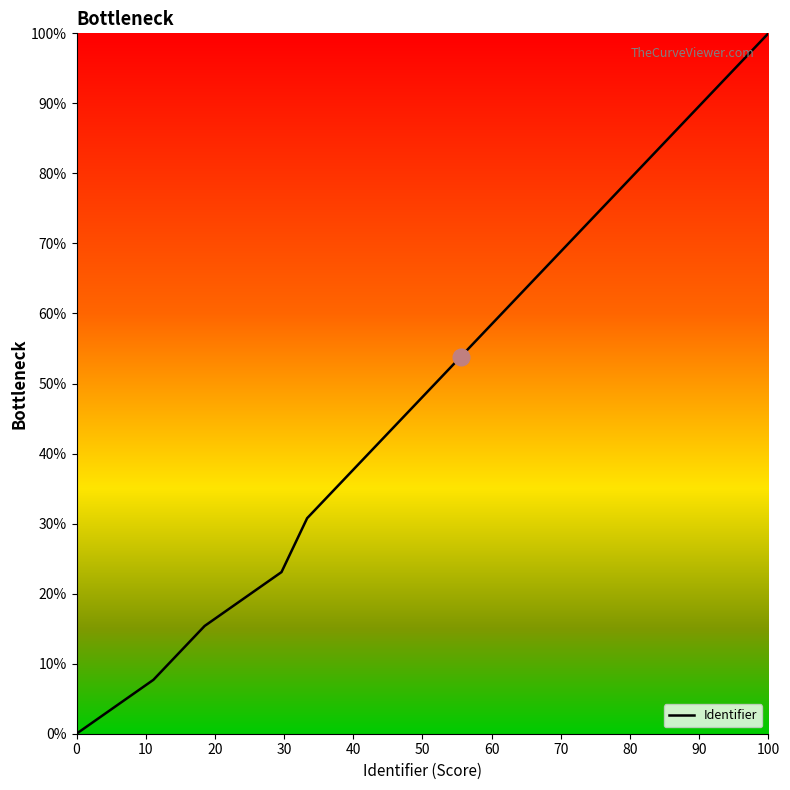

True or false: the data shows 9.2 at 40.

False